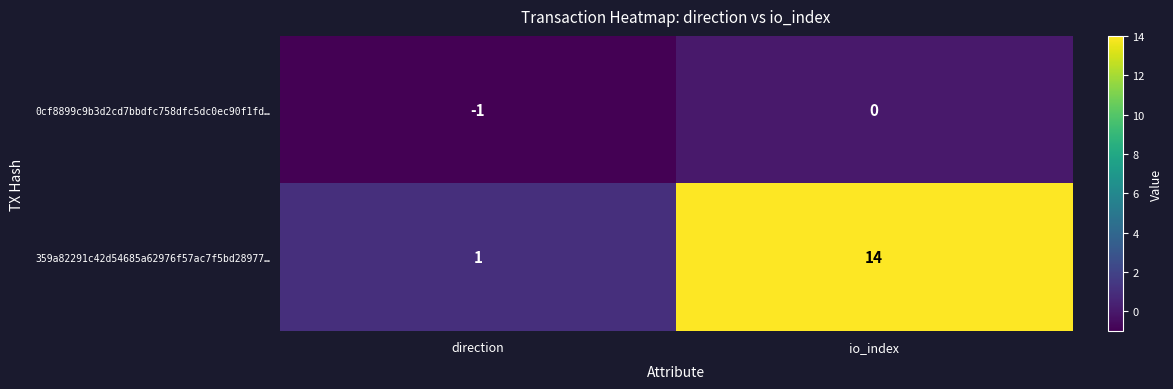

What is the difference between the highest and lowest values at io_index?

14